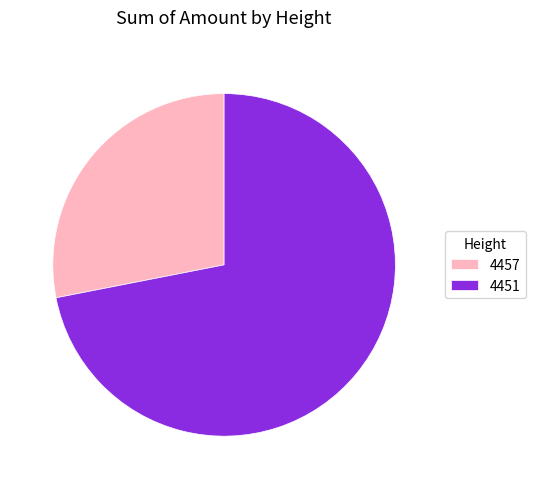

Which has a higher value, 4451 or 4457?

4451